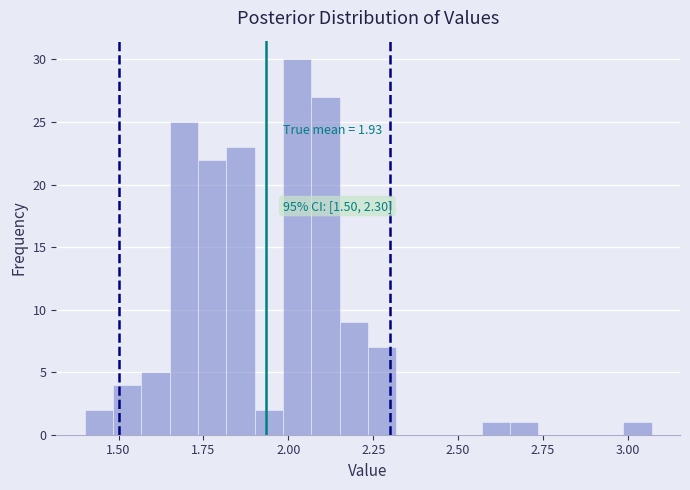

Read against the x-axis, roughly where is the centre of the tallest bar?

2.05